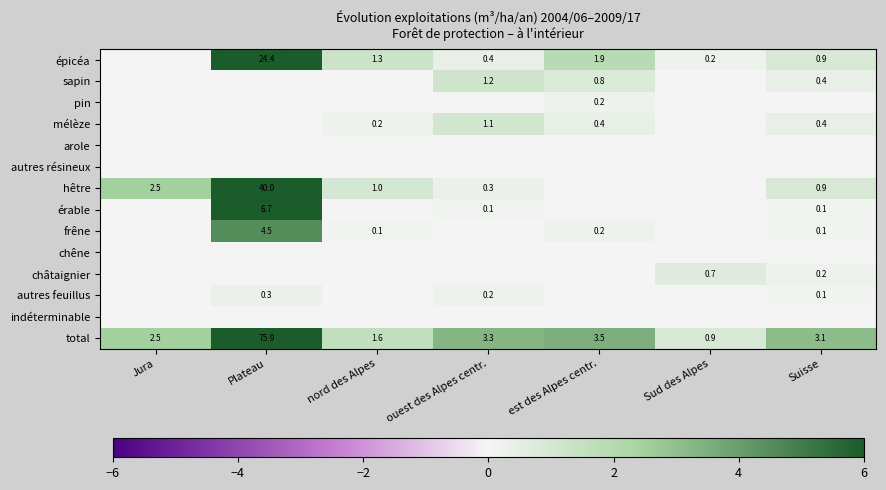

What value does the total series have at Suisse?

3.1